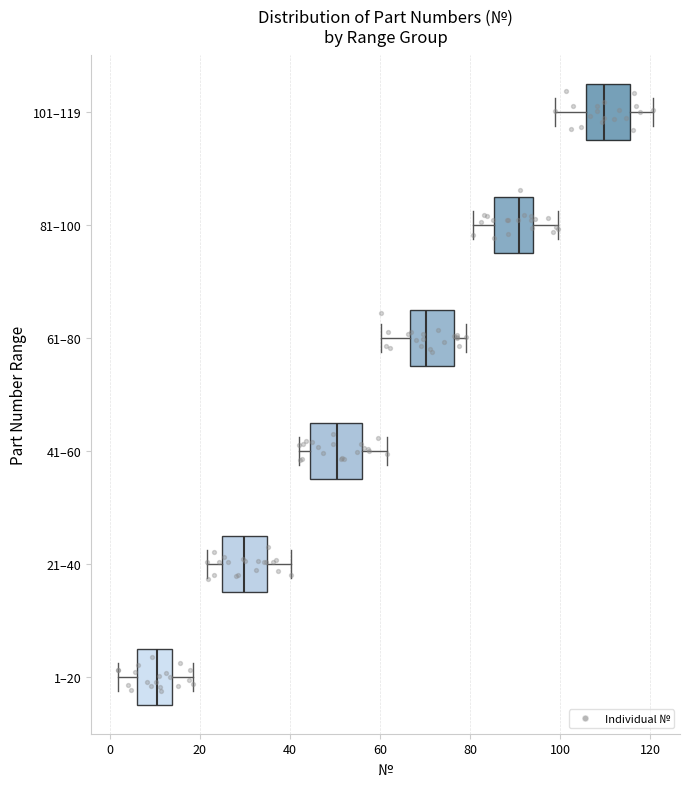

Which box's median line is the furthest to the right?

101–119